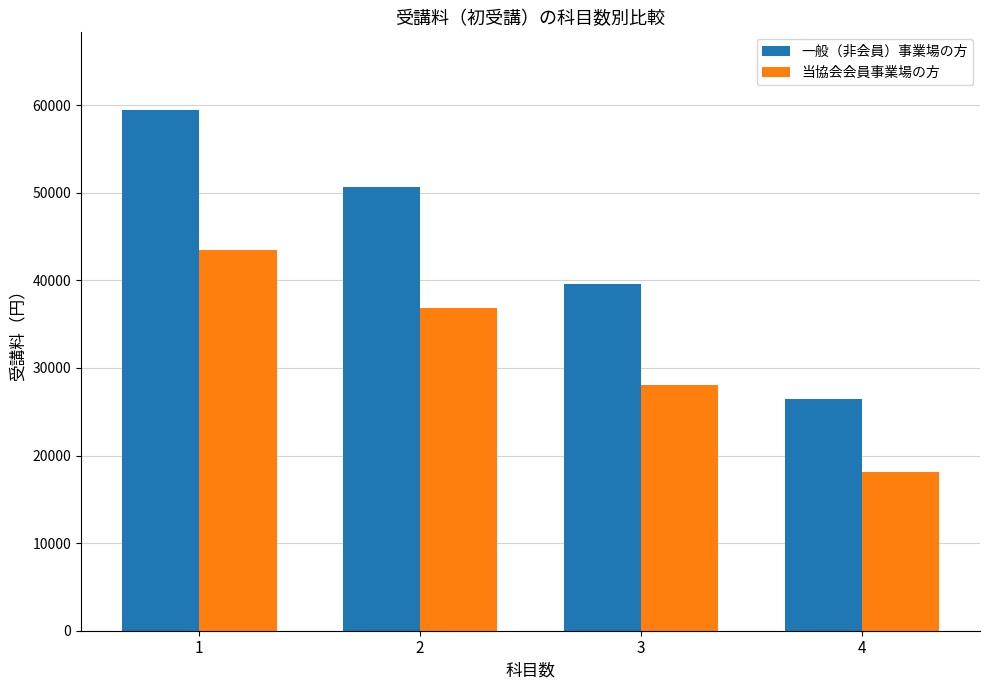

Which label corresponds to the largest value in the chart?

1